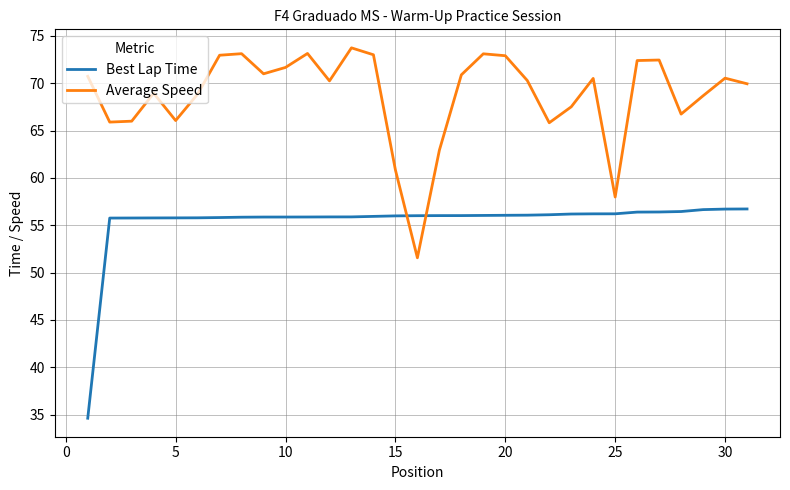

Which series has the largest total across all categories?

Average Speed